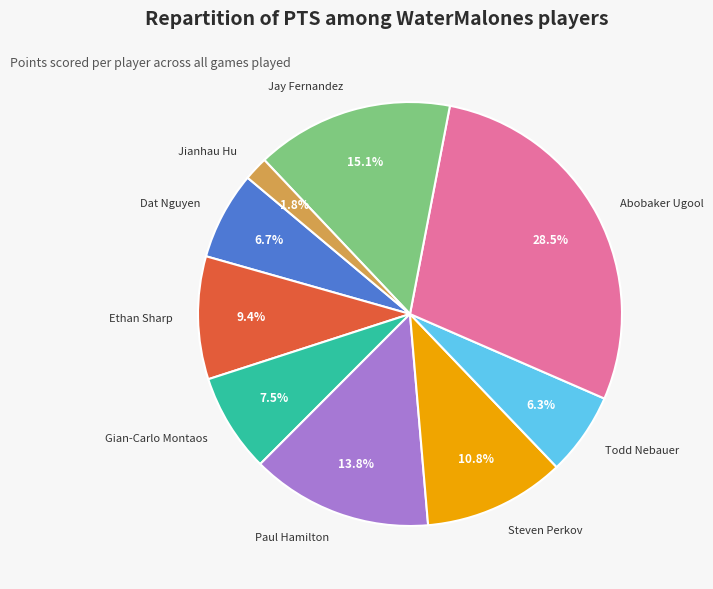

To the nearest percent, what percentage of the pie is Dat Nguyen?

7%